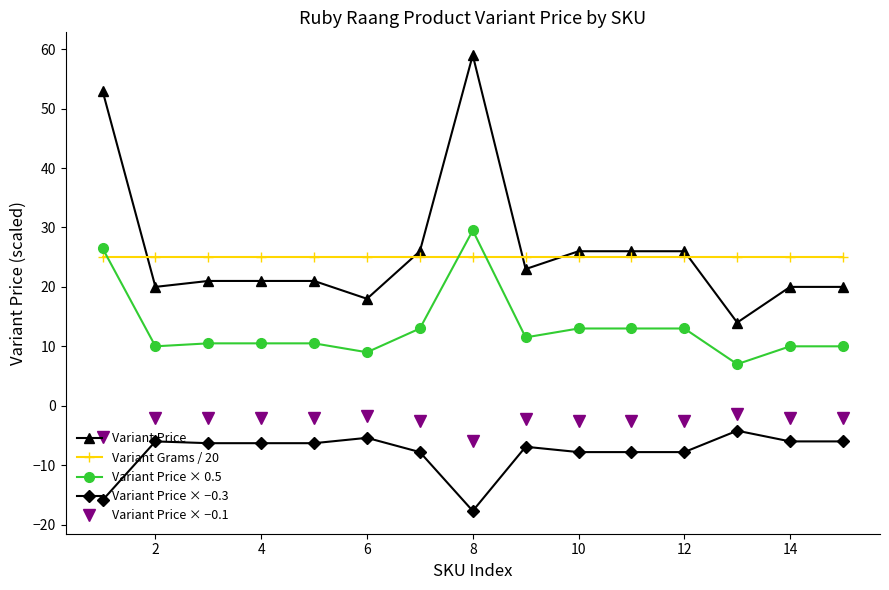

True or false: Variant Price and Variant Price × 0.5 intersect in this chart.

False